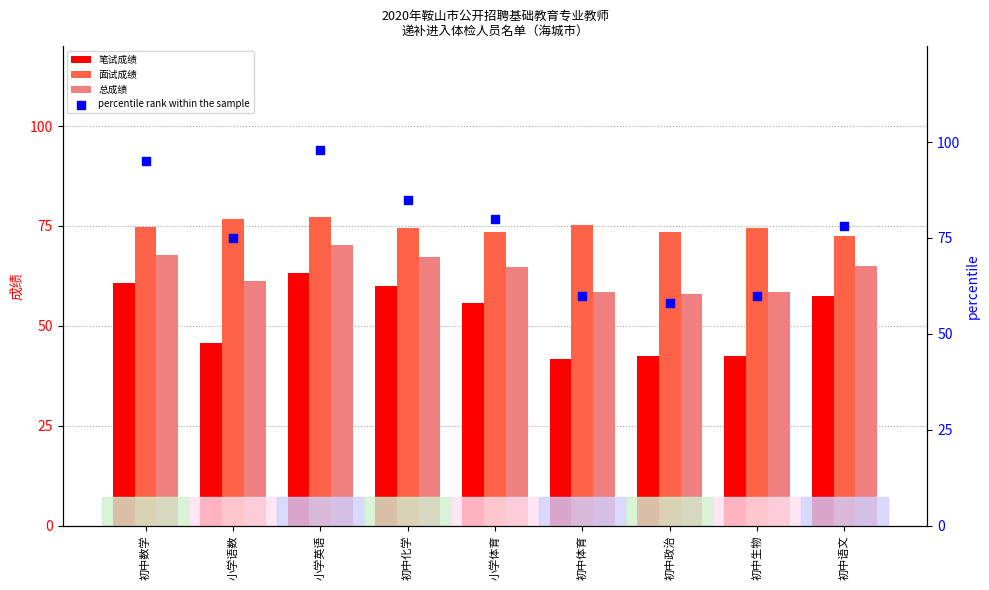

Is the value of 总成绩 at 初中数学 greater than the value of percentile rank within the sample at 小学体育?

No